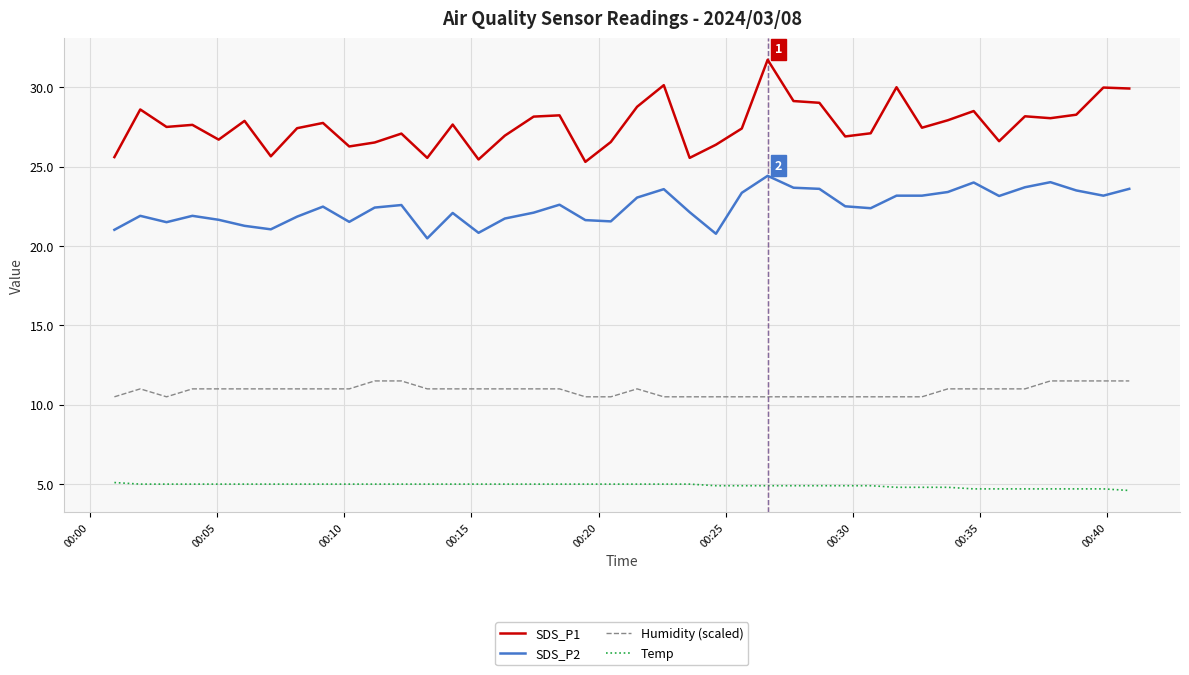

What is the highest value of the SDS_P1 series?

31.7